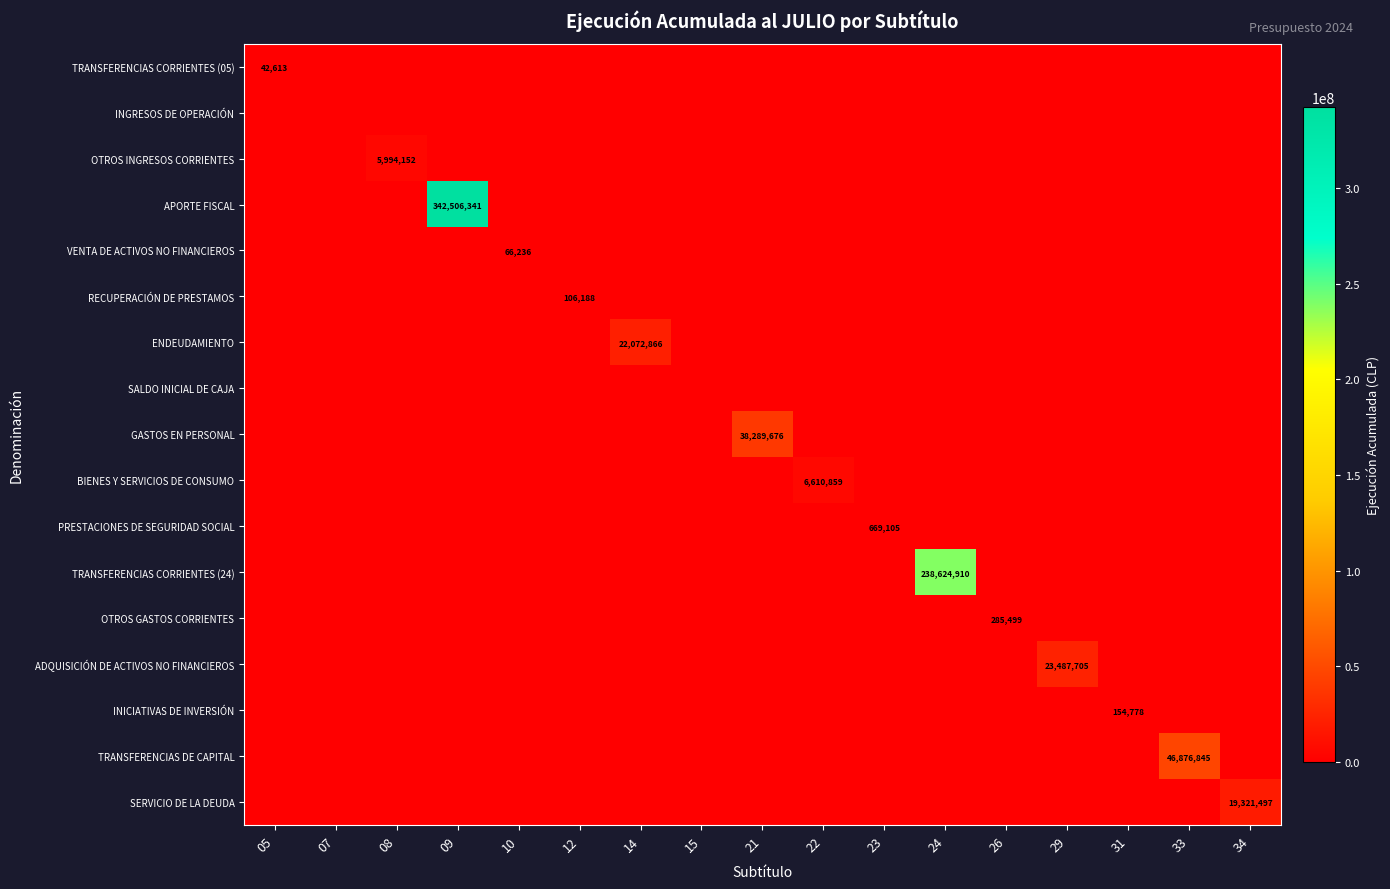

At which category does the chart reach its minimum across all series?

07